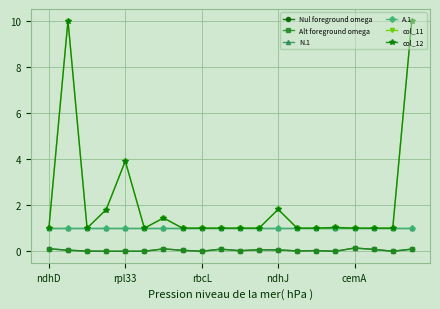

What is the highest value of the col_11 series?

10.0